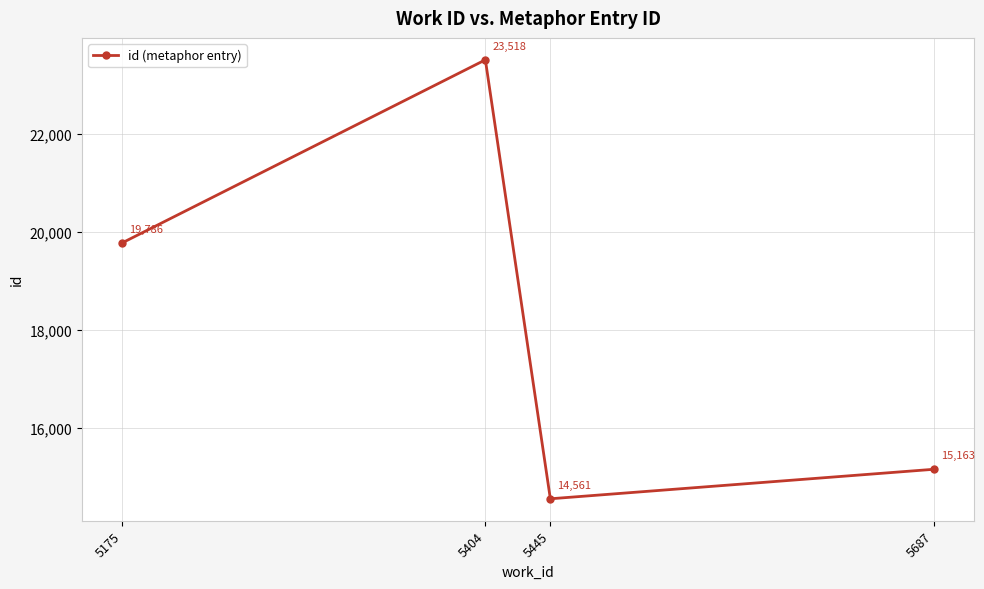

What is the maximum value shown in the chart?

23518